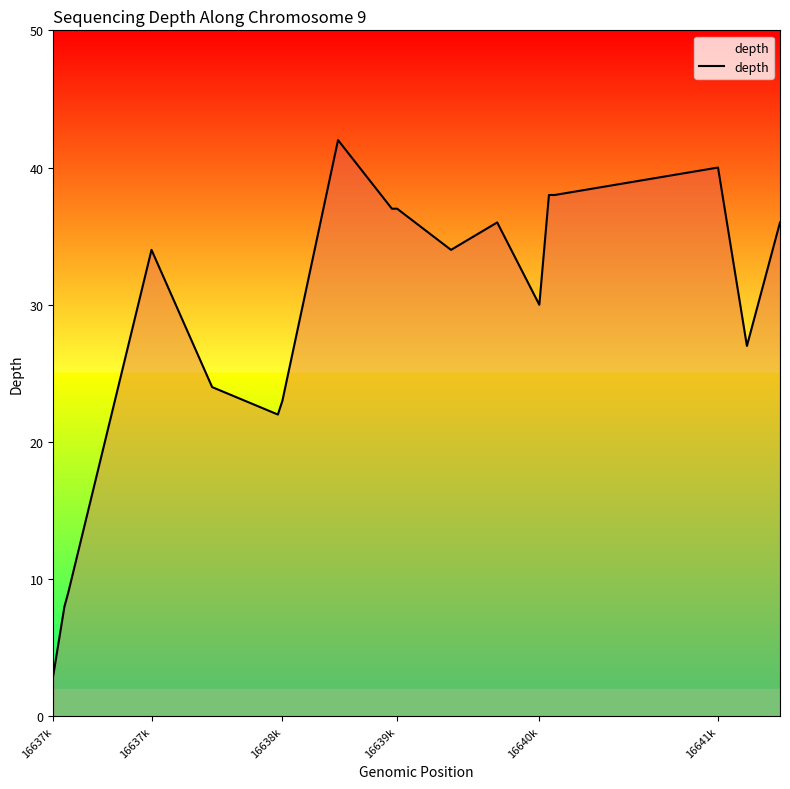

What is the maximum value shown in the chart?

42